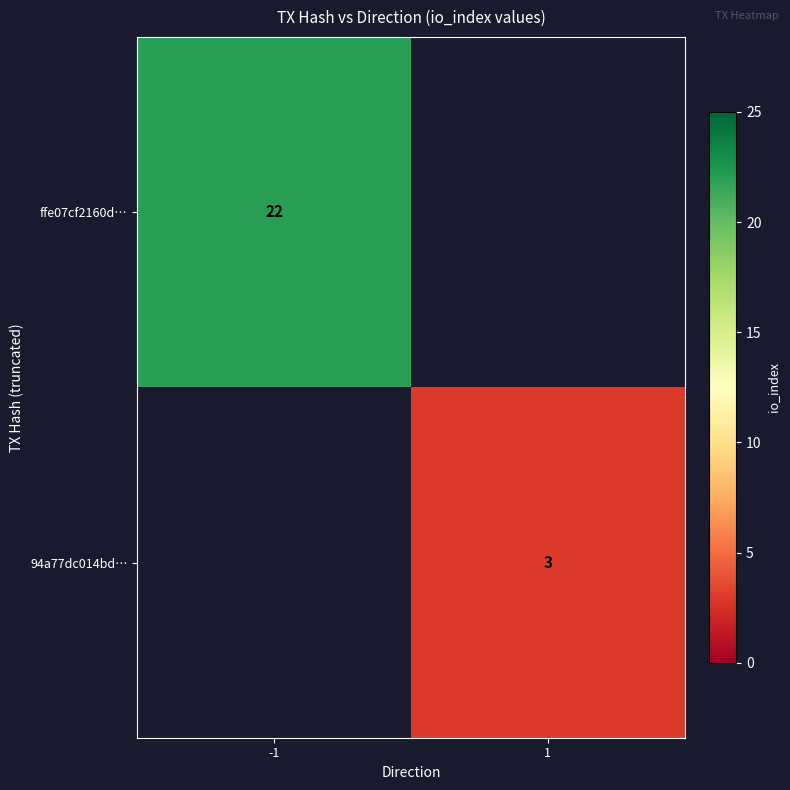

At which category does the chart reach its minimum across all series?

1